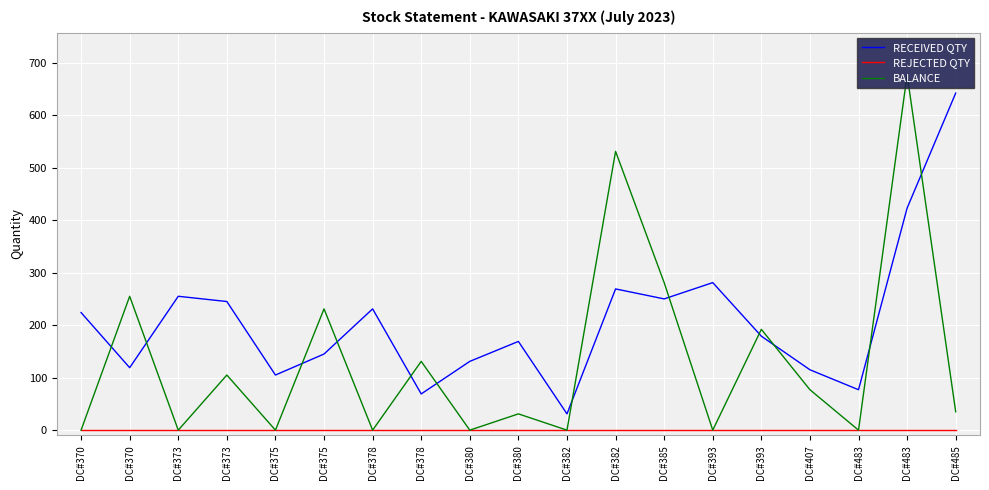

Which series has the largest total across all categories?

RECEIVED QTY